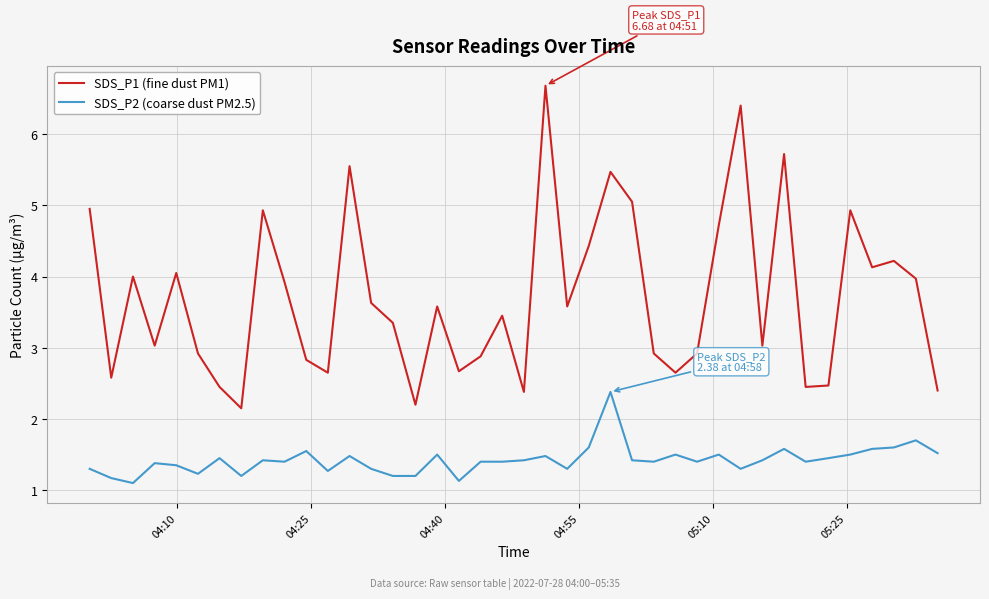

Which series has the largest total across all categories?

SDS_P1 (fine dust PM1)